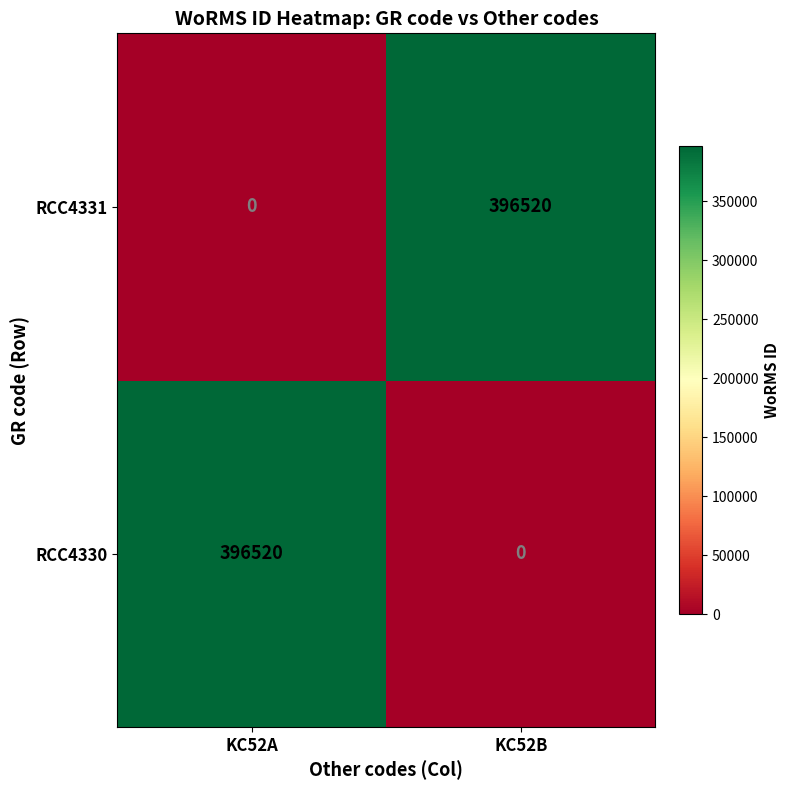

Which category has the highest value in the RCC4330 series?

KC52A